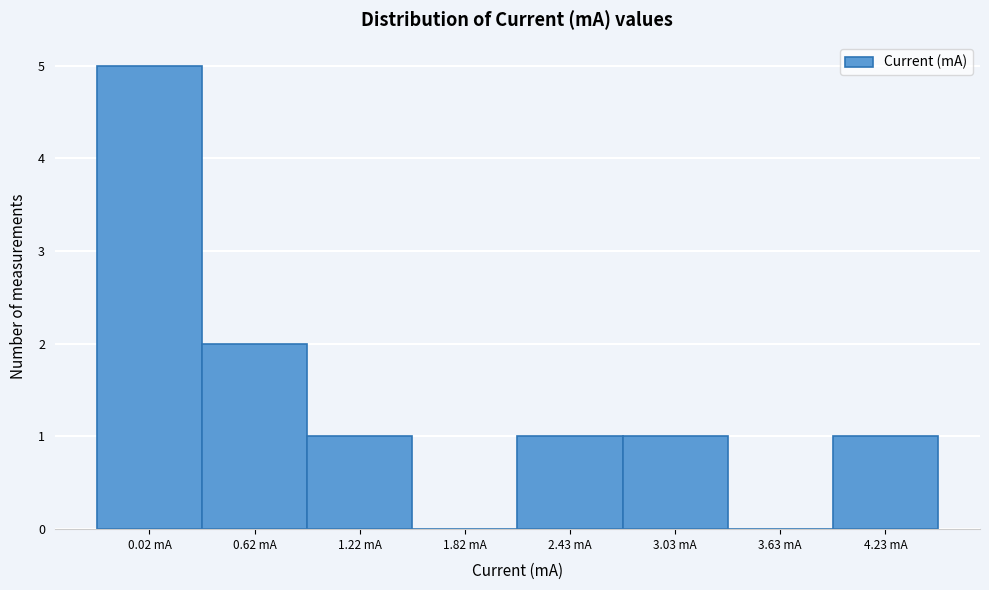

Reading left to right, extract all data points from this chart.

0.02 mA=5	0.62 mA=2	1.22 mA=1	1.82 mA=0	2.43 mA=1	3.03 mA=1	3.63 mA=0	4.23 mA=1